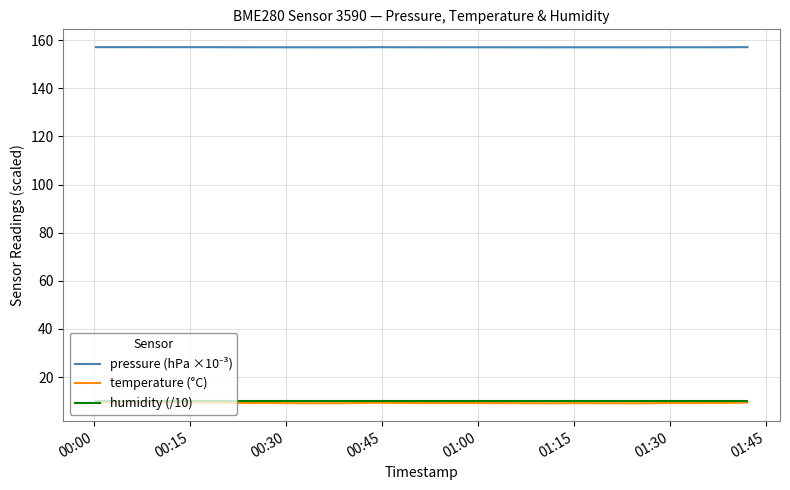

What is the smallest value displayed?

9.1